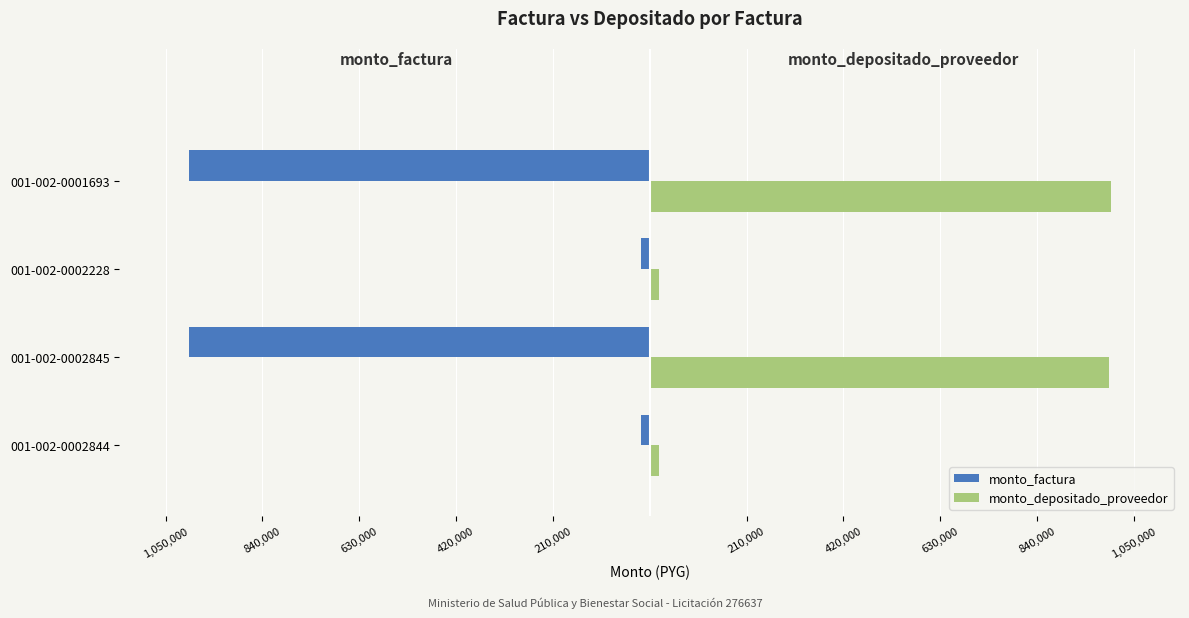

What are all the series names shown in the legend?

monto_factura, monto_depositado_proveedor